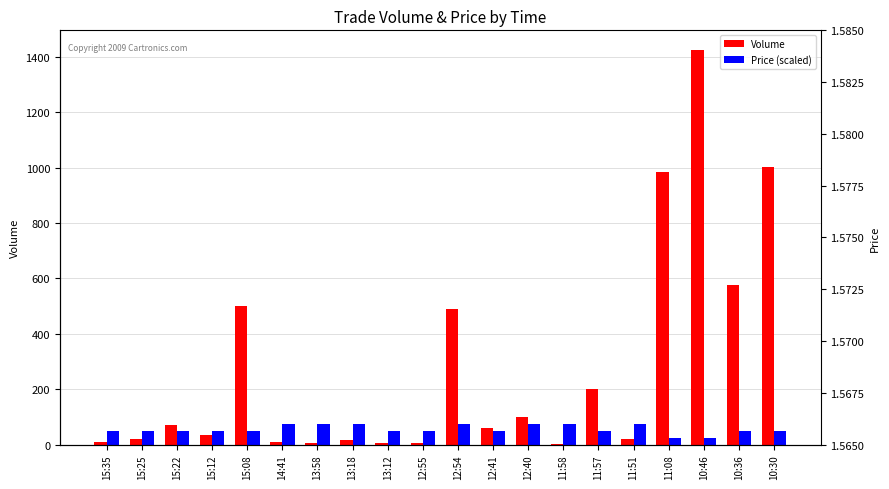

Is the value of Volume at 10:46 greater than the value of Price (scaled) at 12:55?

Yes